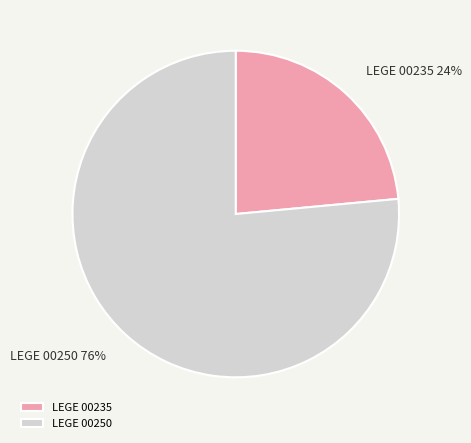

How many slices are in this pie chart?

2